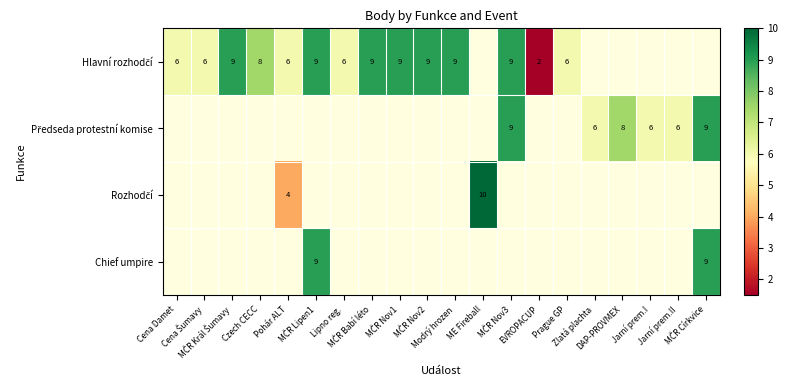

At which label is Hlavní rozhodčí closest to 5?

Cena Damet